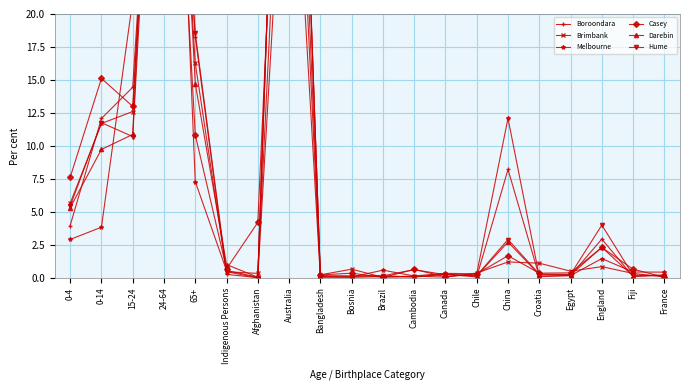

What is the difference between the maximum and minimum values in the Darebin series?

67.1